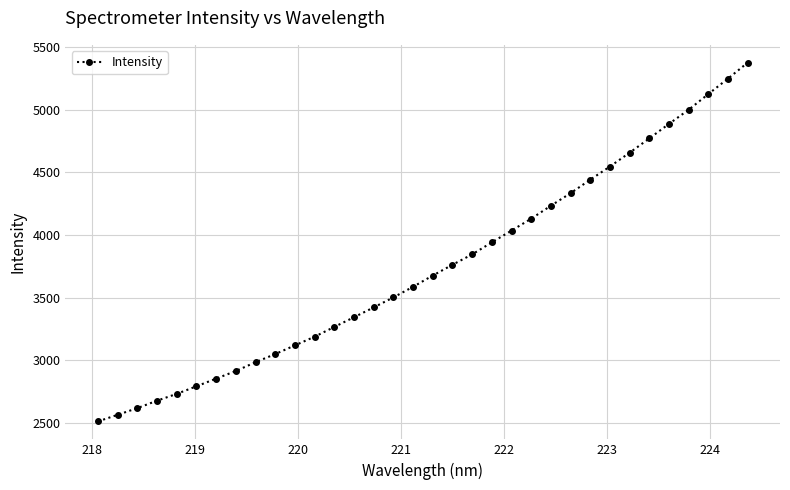

What is the average value?

3740.1